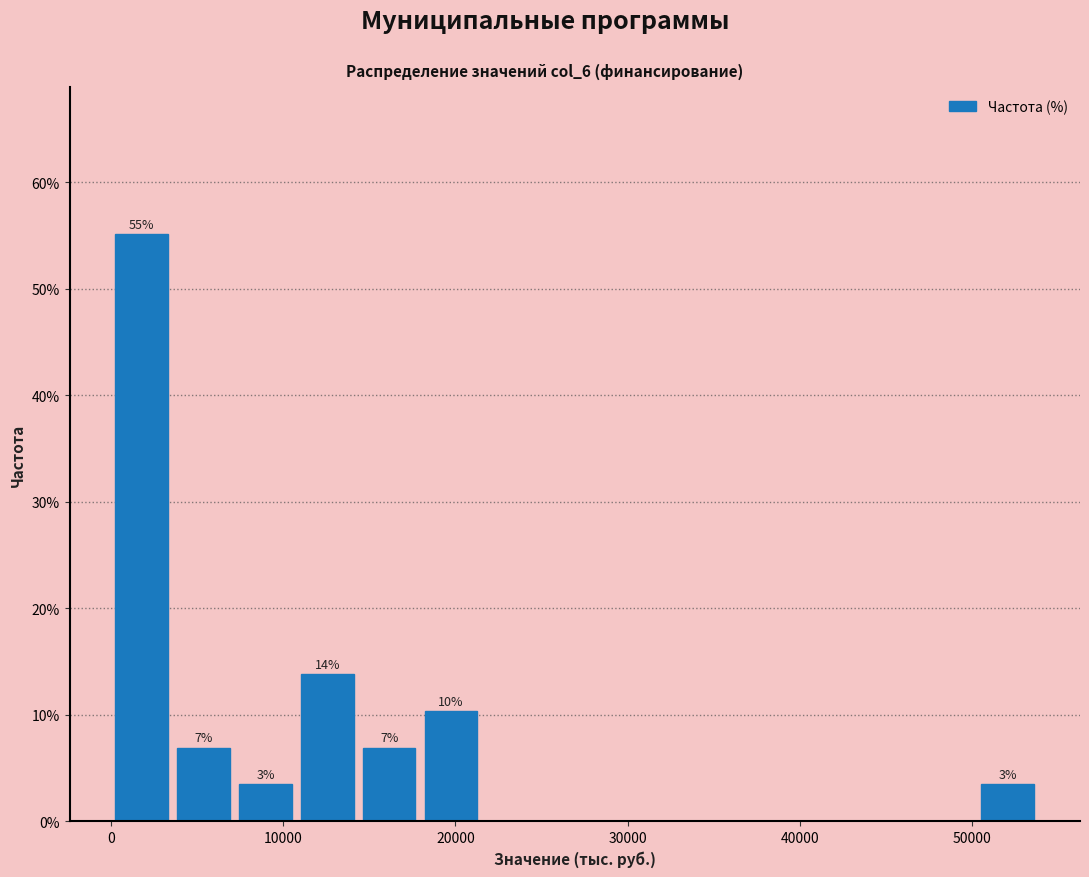

Read against the x-axis, roughly where is the centre of the tallest bar?

2000